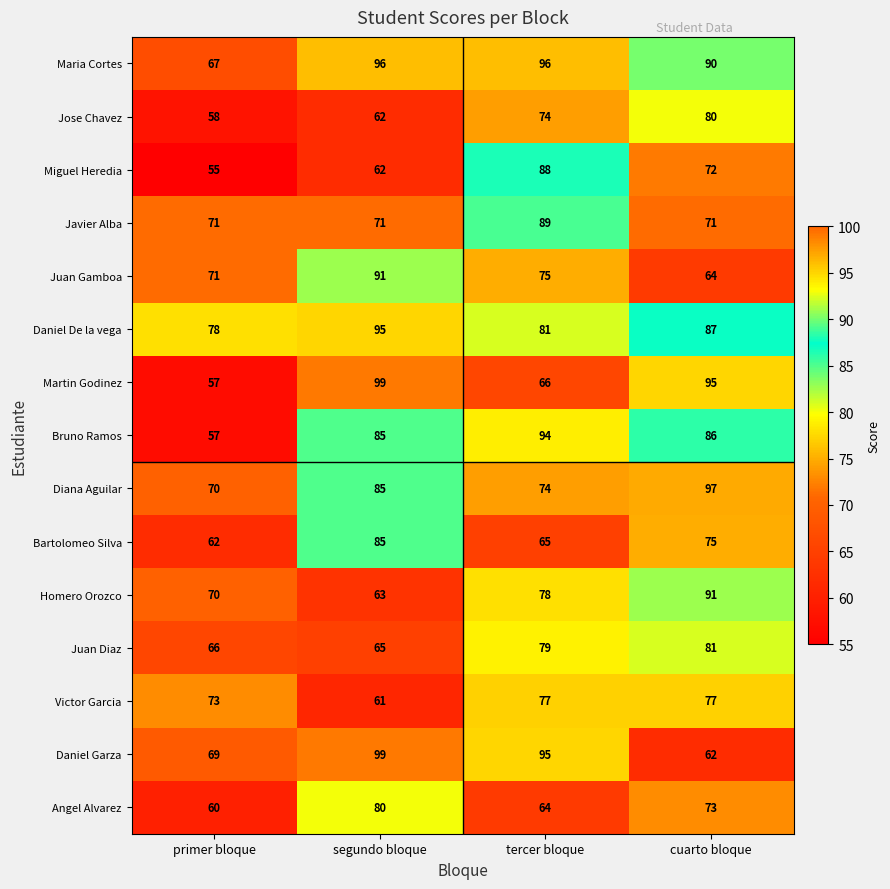

What is the difference between the Homero Orozco values at primer bloque and segundo bloque?

7